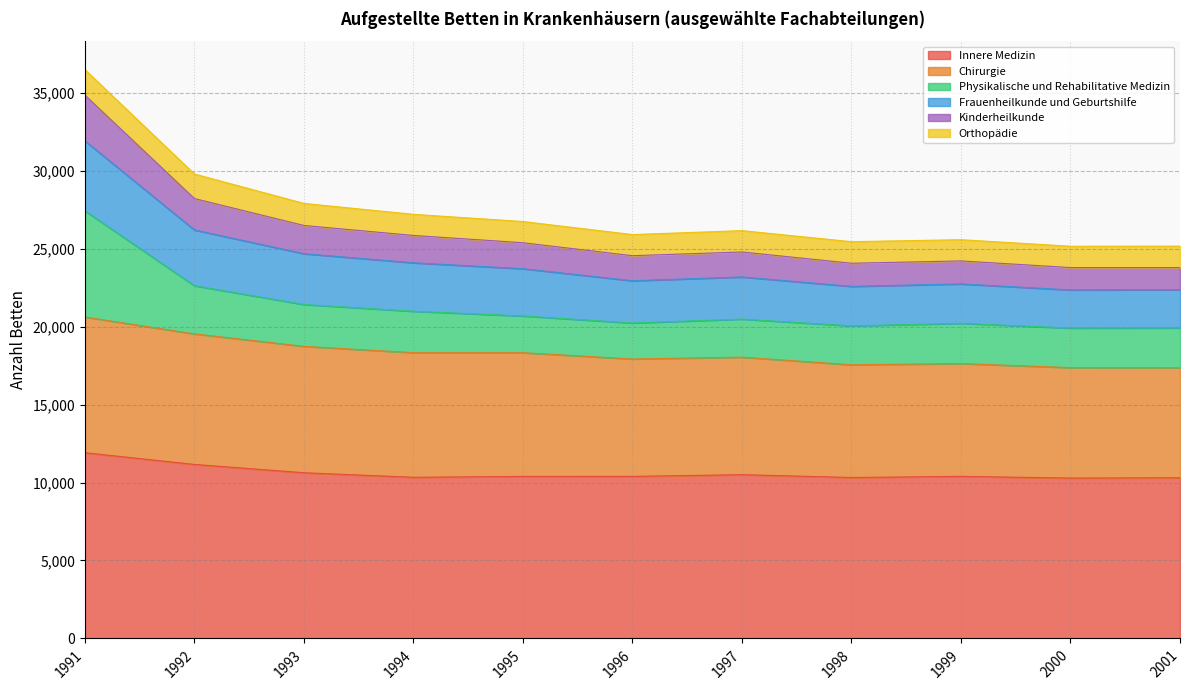

At which category is the sum across all series the highest?

1991